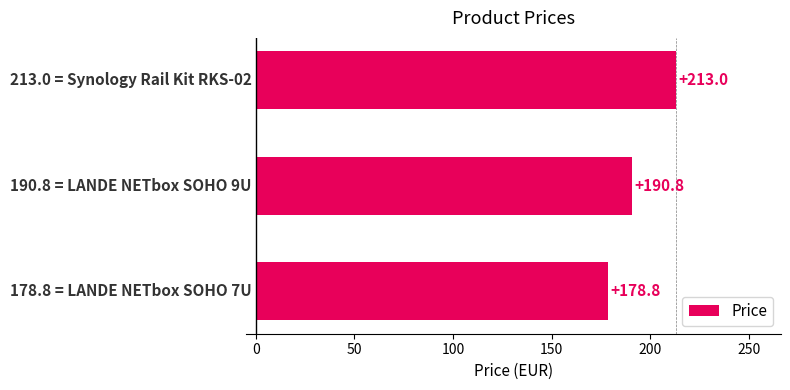

What is the difference between the maximum and second lowest values?

22.2